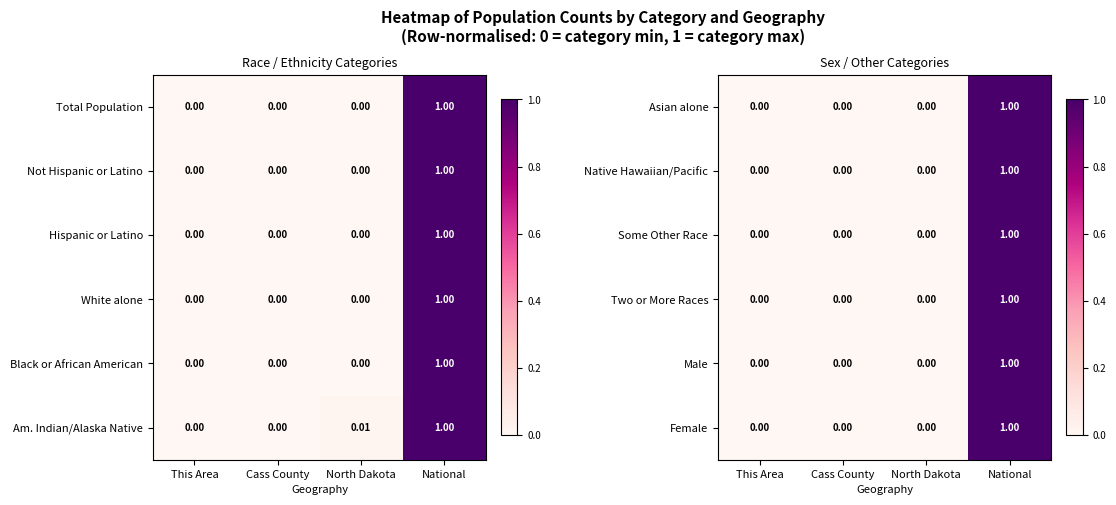

How many data points in Some Other Race are above 0?

1